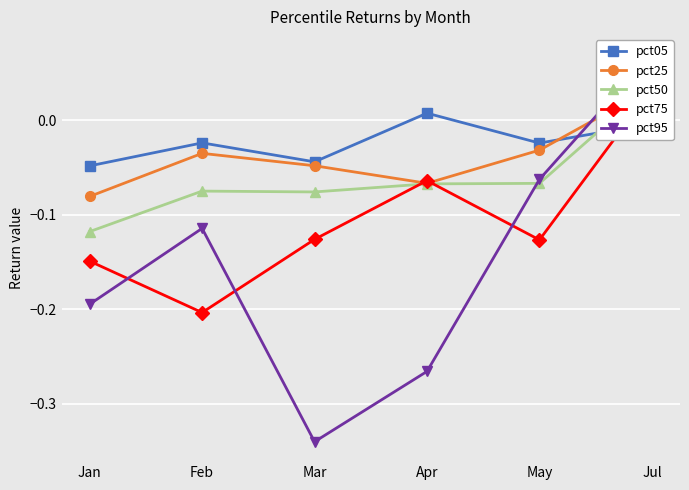

Which category has the highest value in the pct05 series?

Apr